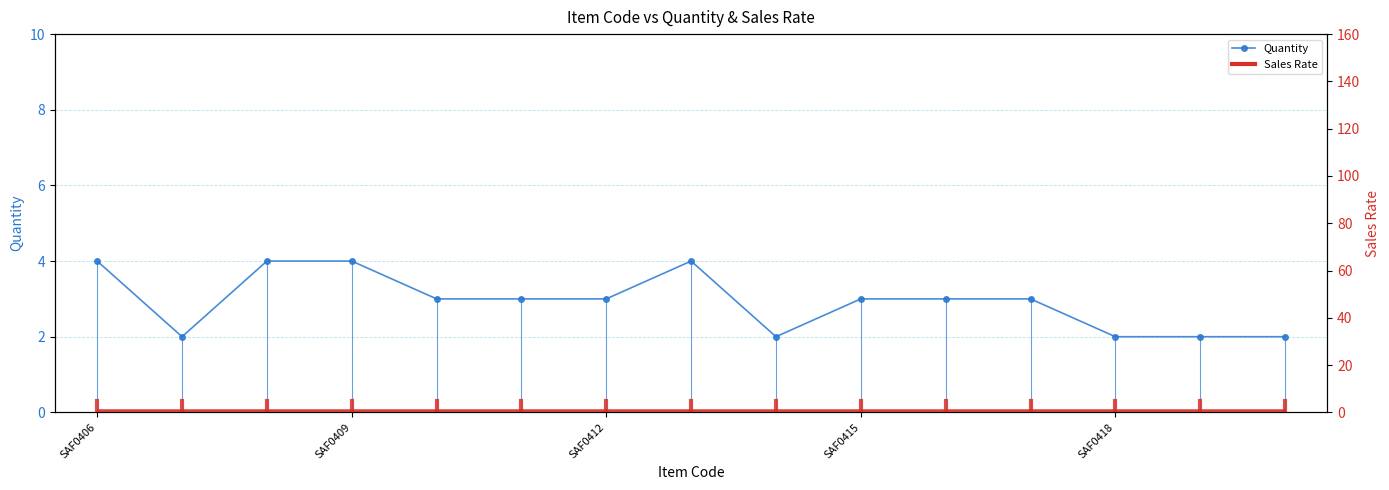

What is the difference between the second highest and second lowest values in the Quantity series?

2